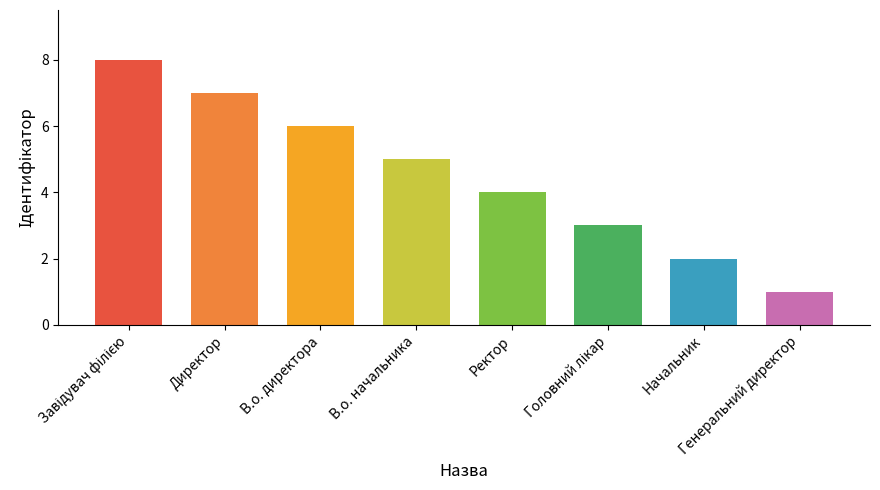

Does the chart contain stacked bars?

No